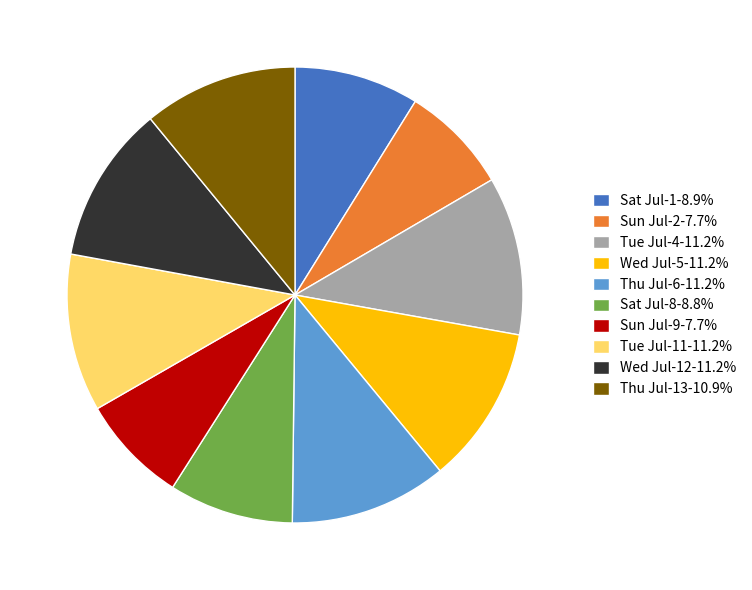

What is the ratio of the value at Sun Jul-9-7.7% to the value at Sun Jul-2-7.7%?

1.0